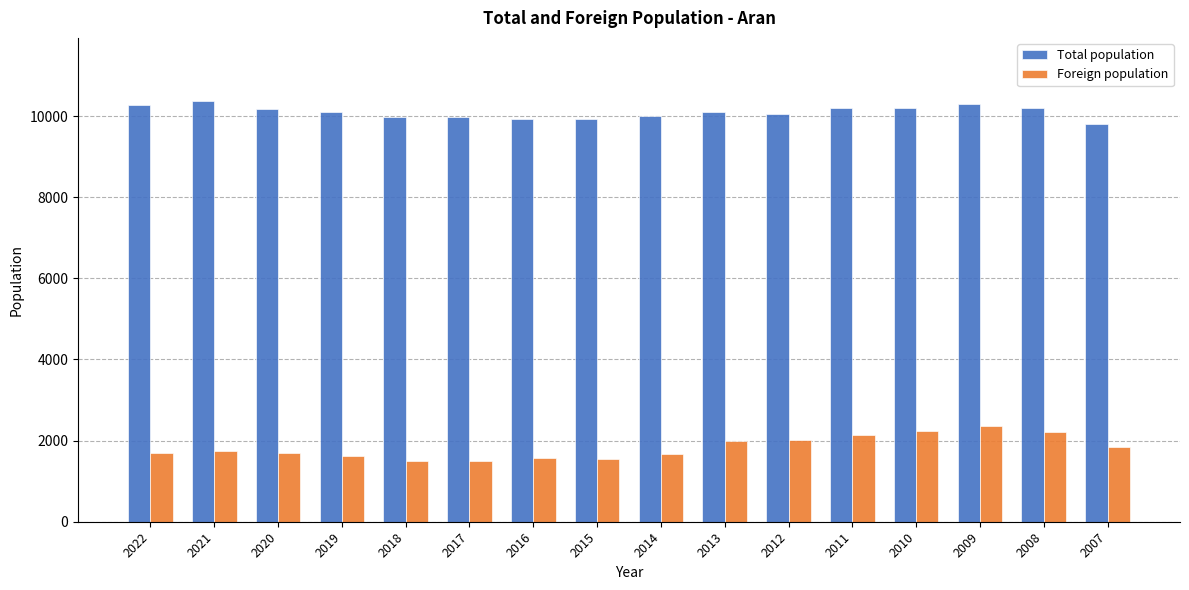

What is the spread (max minus min) of values at 2011?

8051